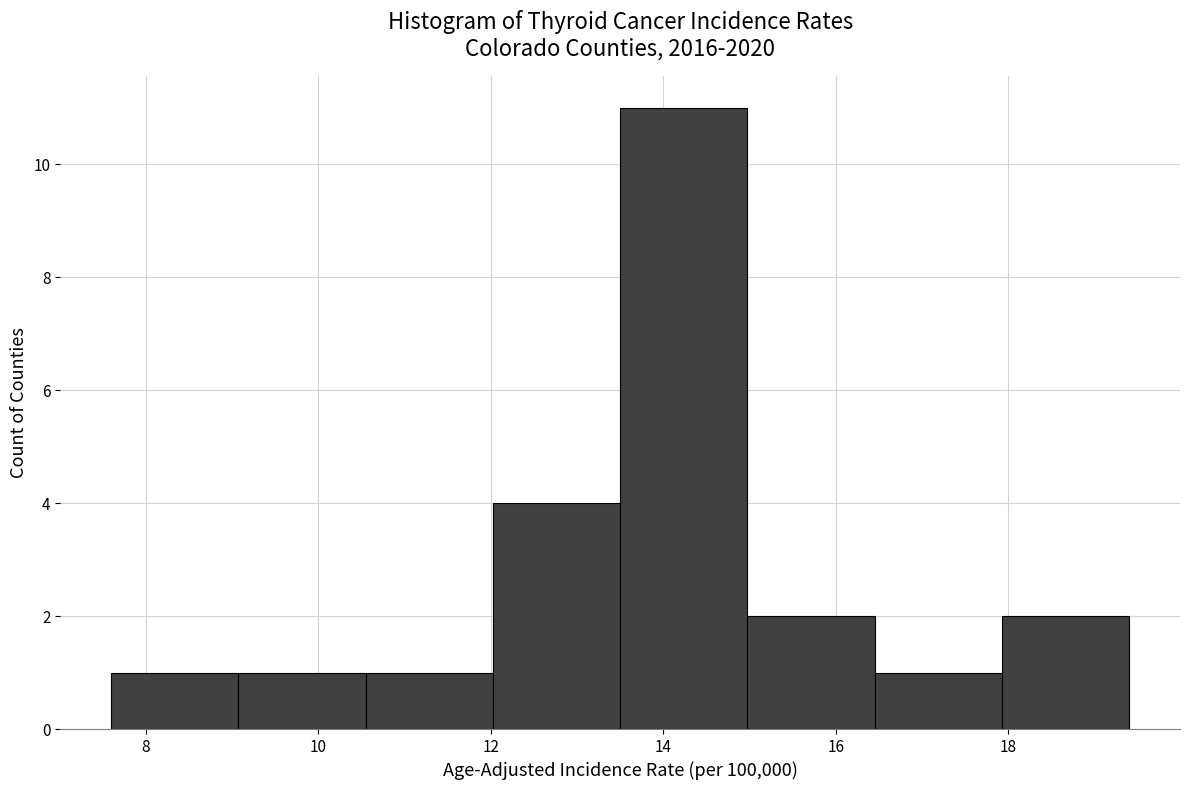

Reading left to right, transcribe this chart: for each bar, give the range it covers on the x-axis and its height. Neither the bar edges nor the heights are printed on the chart, so give them approximately, as read against the axes.

7.6 to 9.0: 1
9.0 to 10.6: 1
10.6 to 12.0: 1
12.0 to 13.6: 4
13.6 to 15.0: 11
15.0 to 16.4: 2
16.4 to 18.0: 1
18.0 to 19.4: 2